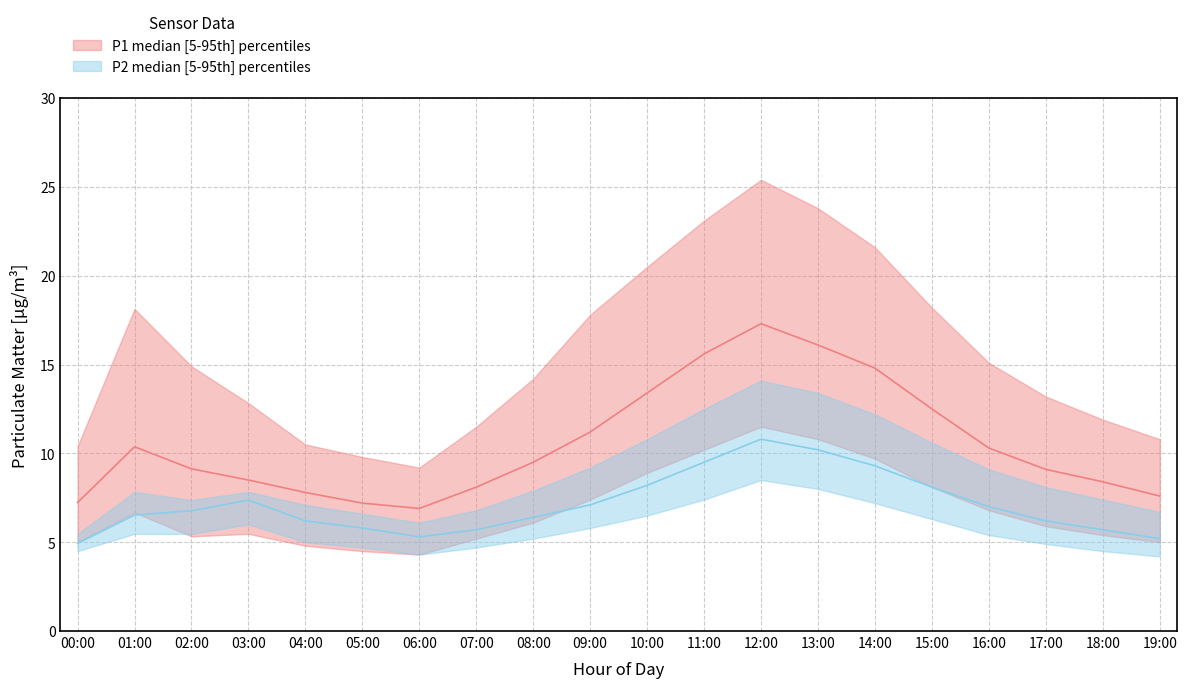

Which has a higher value, 11:00 or 07:00?

11:00